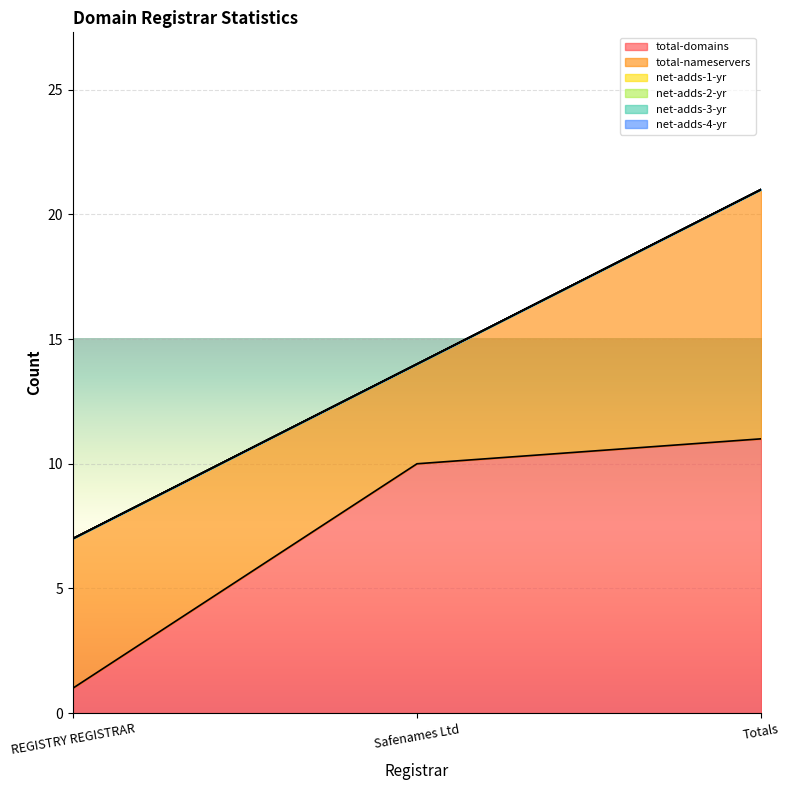

What is the label of the 1st point from the right?

Totals